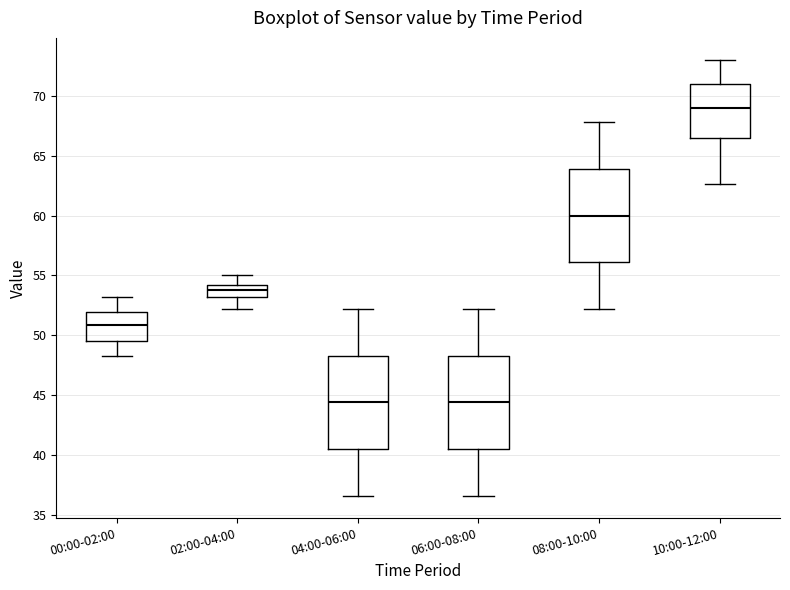

Reading left to right, transcribe this box plot: for each box, give where its median line is, the range the box spans, and where its two whiskers end, as read against the y-axis. The values are not printed on the chart, so give them approximately, as read against the axis.

00:00-02:00: median 51.0, box 49.5 to 52.0, whiskers 48.5 to 53.0
02:00-04:00: median 54.0 (inside the box), box 53.0 to 54.0, whiskers 52.0 to 55.0
04:00-06:00: median 44.5, box 40.5 to 48.5, whiskers 36.5 to 52.0
06:00-08:00: median 44.5, box 40.5 to 48.5, whiskers 36.5 to 52.0
08:00-10:00: median 60.0, box 56.0 to 64.0, whiskers 52.0 to 68.0
10:00-12:00: median 69.0, box 66.5 to 71.0, whiskers 62.5 to 73.0